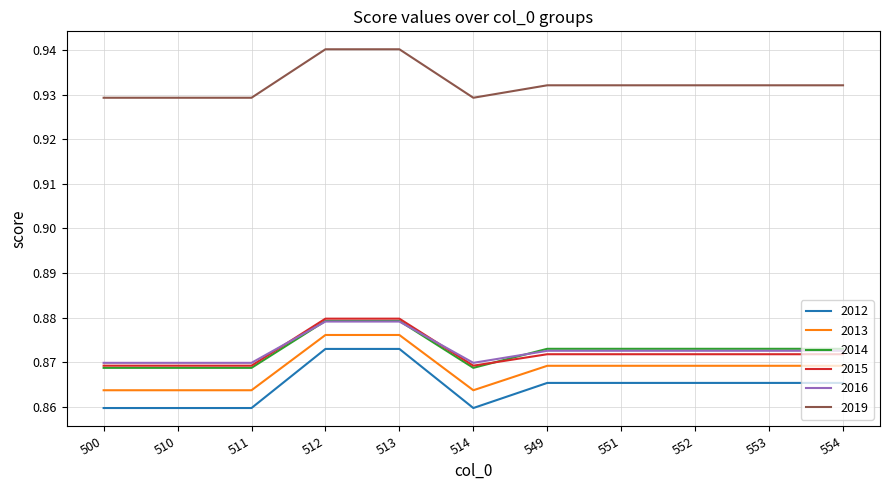

What is the spread (max minus min) of values at 554?

0.1